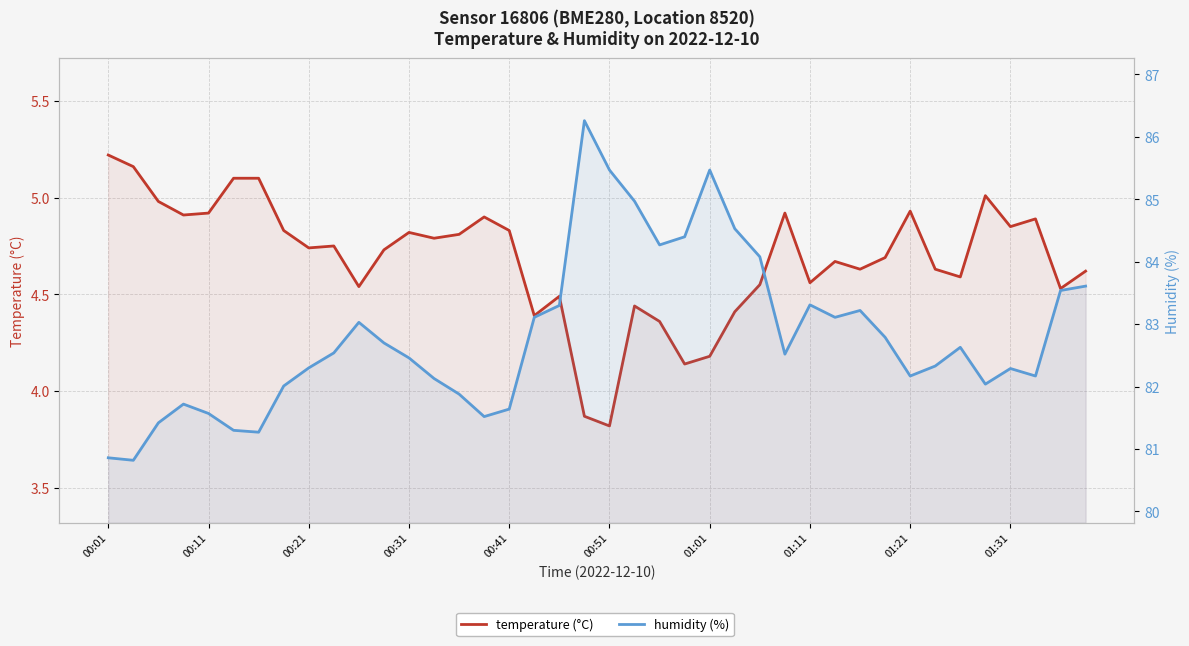

List the labels in order of humidity (%) value, largest first.

19, 20, 24, 21, 25, 23, 22, 26, 39, 38, 28, 18, 30, 17, 29, 10, 31, 11, 34, 01:31, 27, 12, 33, 01:21, 36, 32, 37, 13, 35, 01:11, 14, 00:31, 16, 00:41, 15, 00:21, 00:51, 01:01, 00:01, 00:11